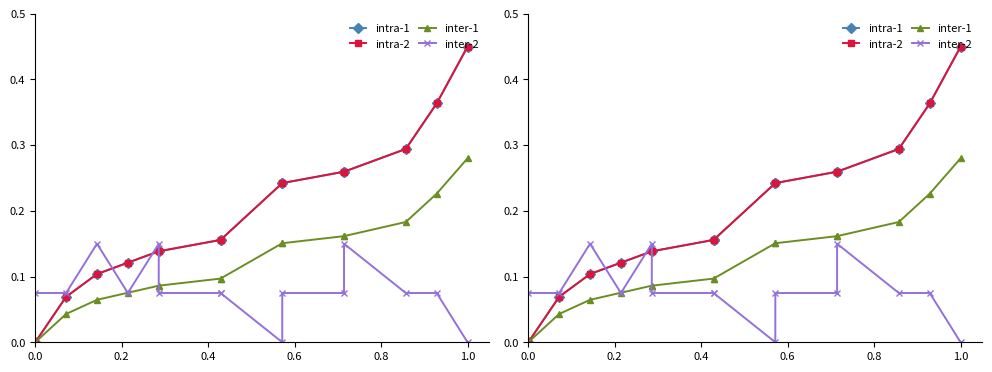

How many distinct data groups are displayed?

4